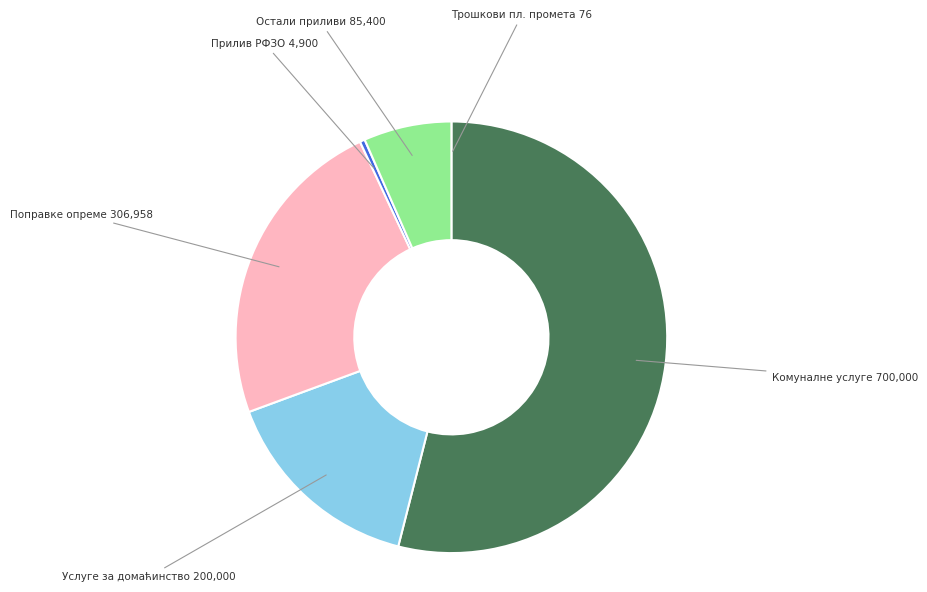

Is there any slice that represents more than half of the pie?

Yes